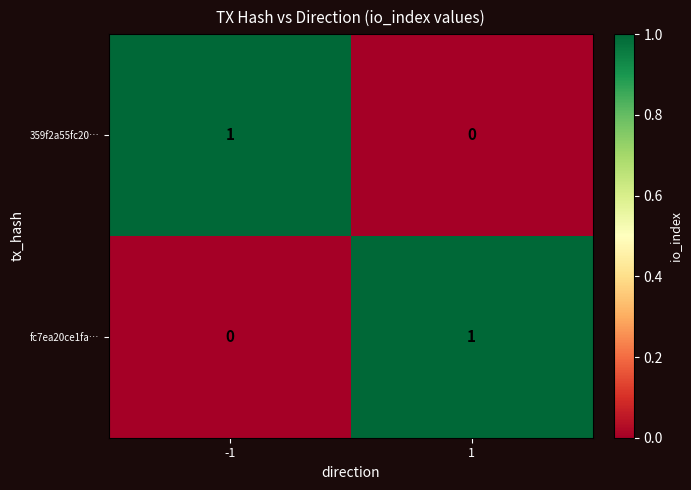

At 1, list the series in order from largest to smallest.

fc7ea20ce1fa…, 359f2a55fc20…